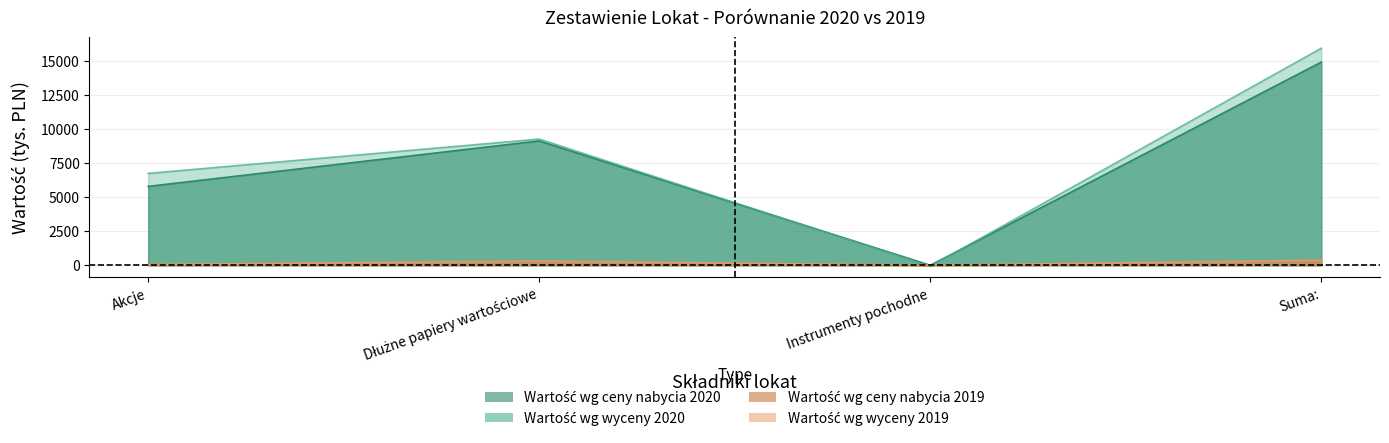

True or false: Wartość wg ceny nabycia 2020 and Wartość wg ceny nabycia 2019 intersect in this chart.

False